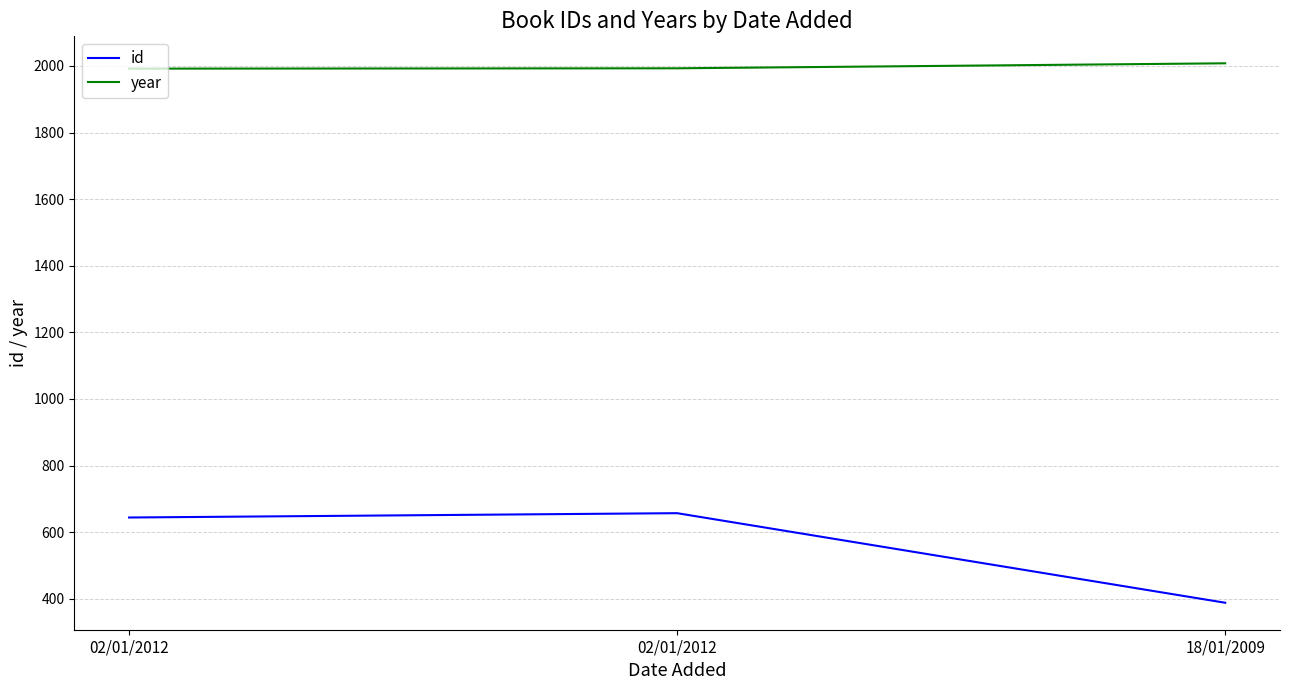

How many distinct data groups are displayed?

2